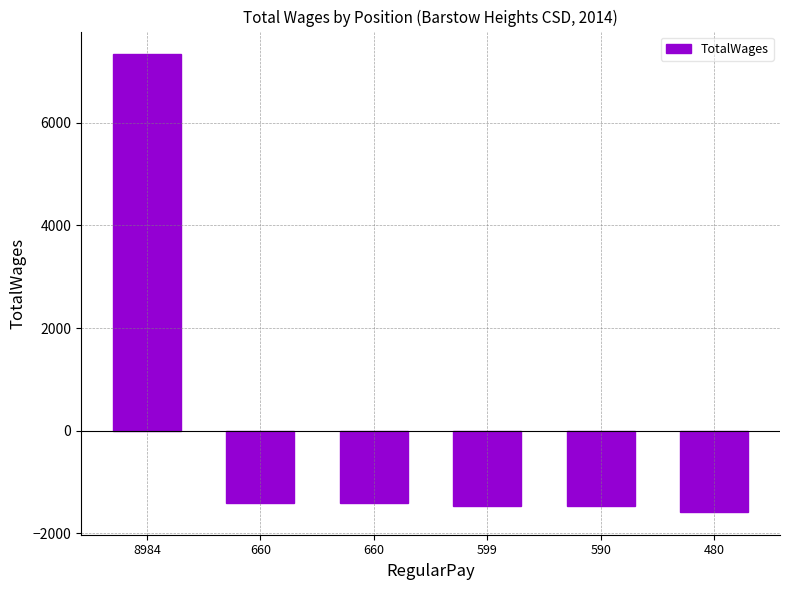

How many data points are less than -1404?

5